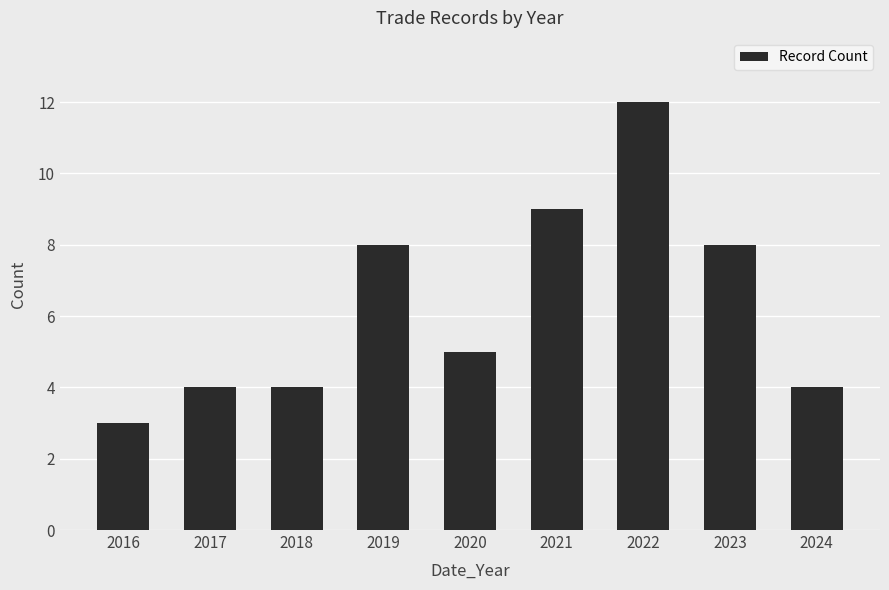

Reading left to right, list all the values displayed in this chart.

2016=3	2017=4	2018=4	2019=8	2020=5	2021=9	2022=12	2023=8	2024=4